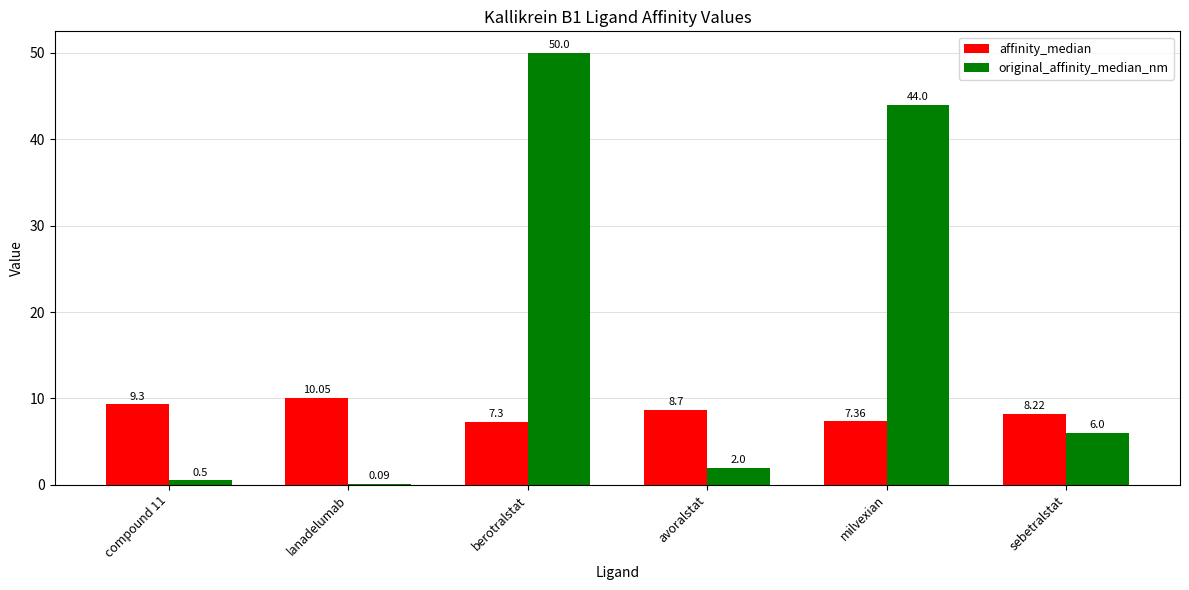

Which label corresponds to the largest value in the chart?

berotralstat